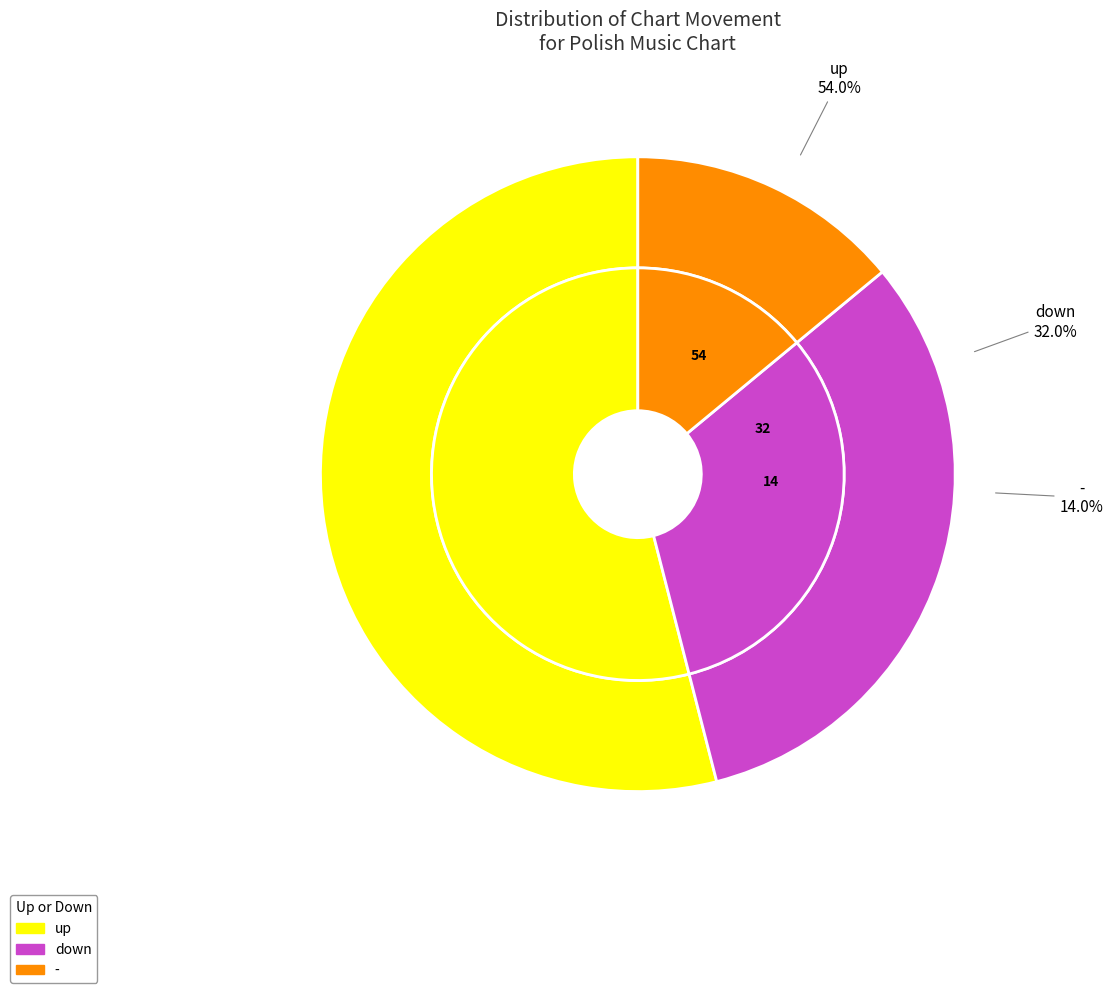

Which category accounts for the majority?

up